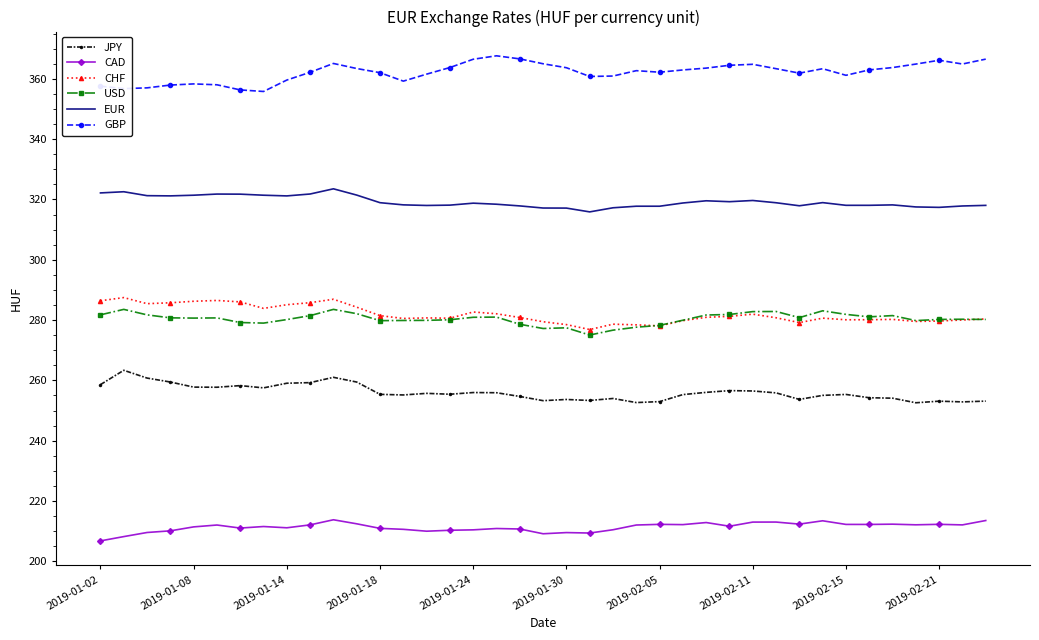

List the series in order of their peak value, lowest first.

CAD, JPY, USD, CHF, EUR, GBP